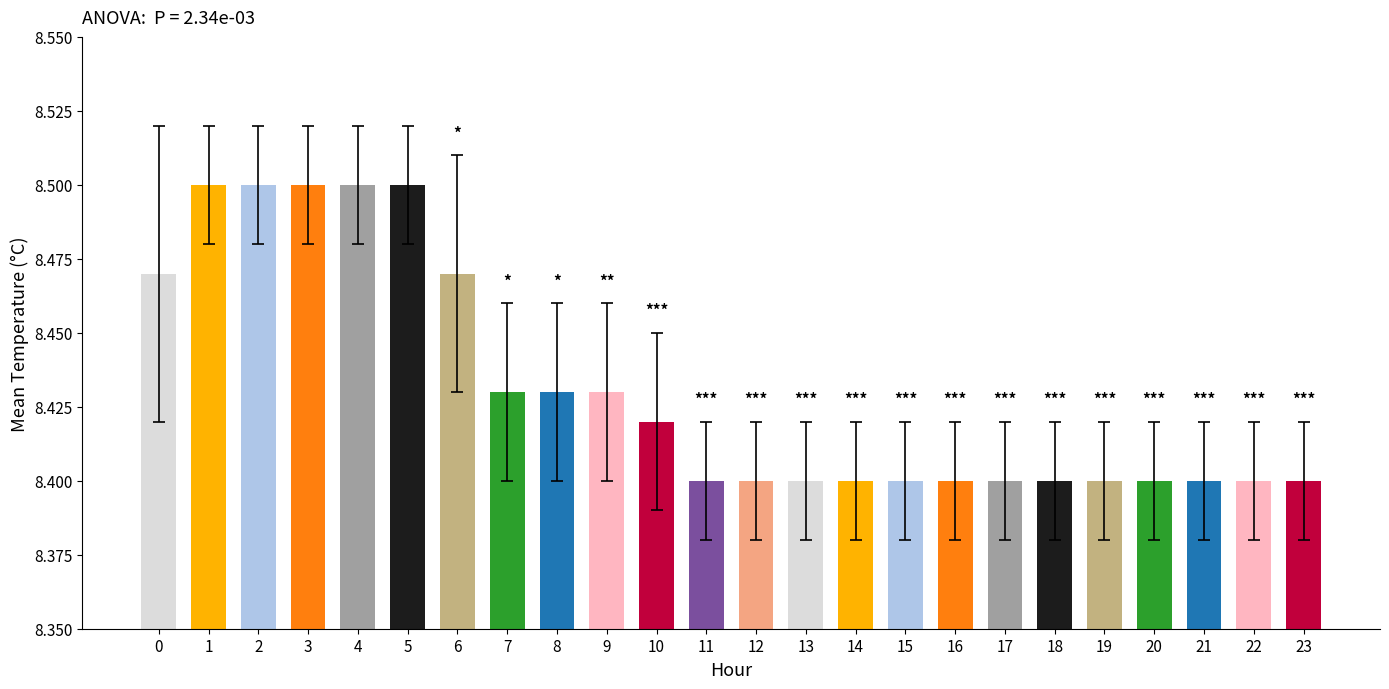

The value at 7 is 8.4. True or false?

True